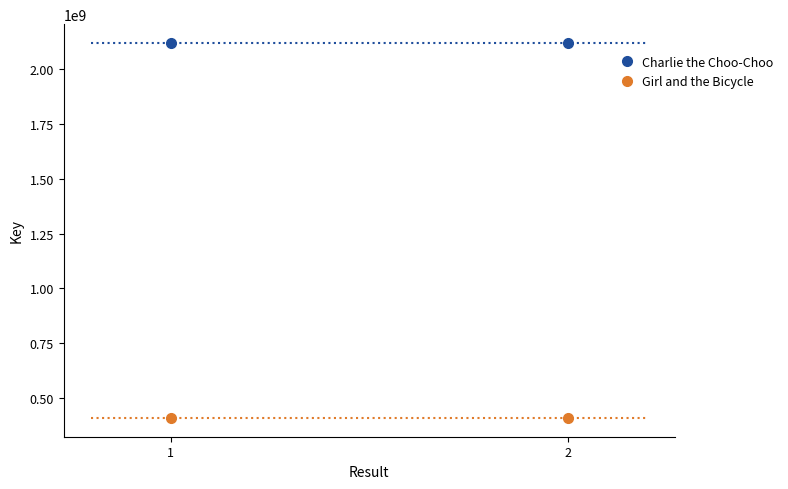

Which series has the largest total across all categories?

Charlie the Choo-Choo